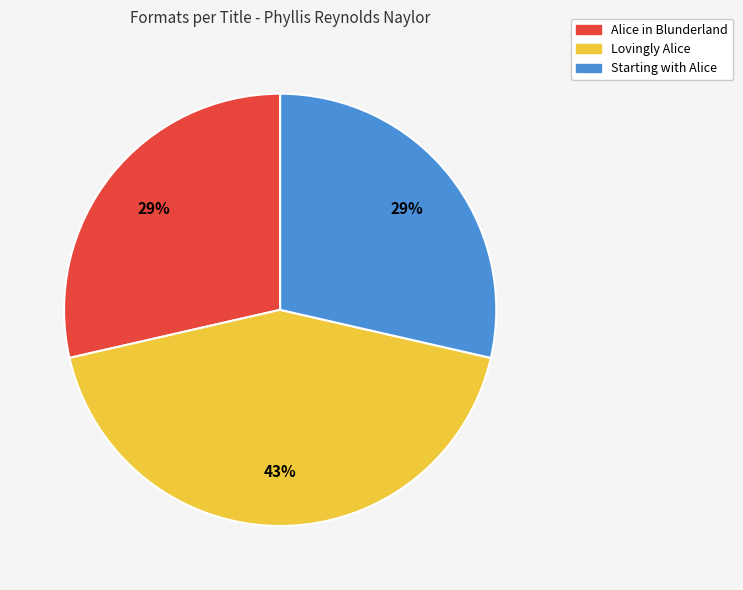

Is there a majority slice in this chart?

No